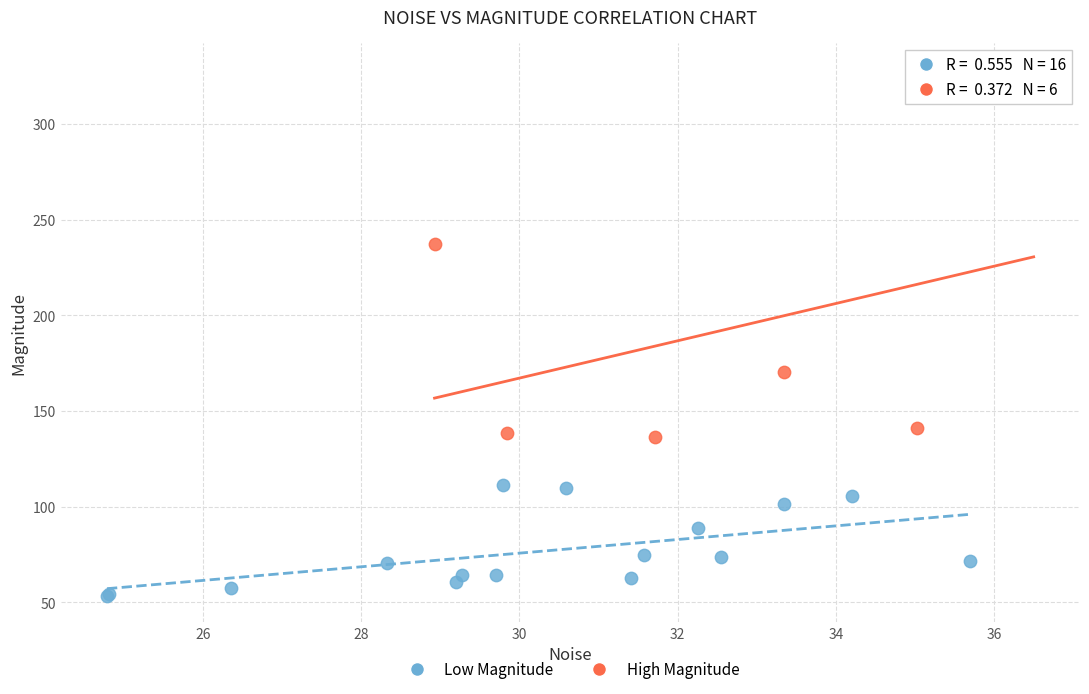

Which series reaches the maximum Y coordinate?

High Magnitude